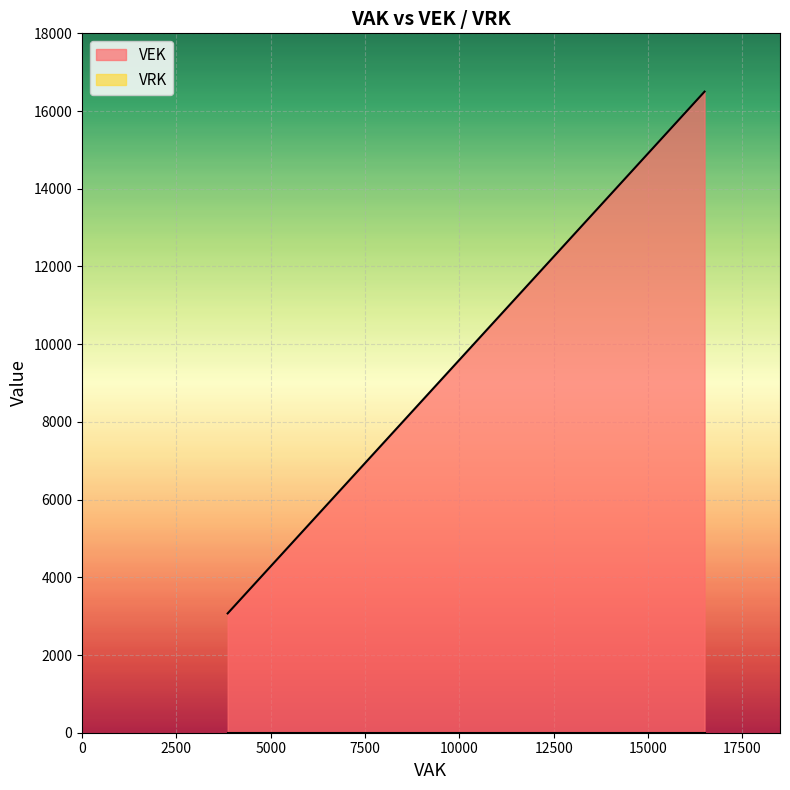

What is the minimum value shown in the chart?

3071